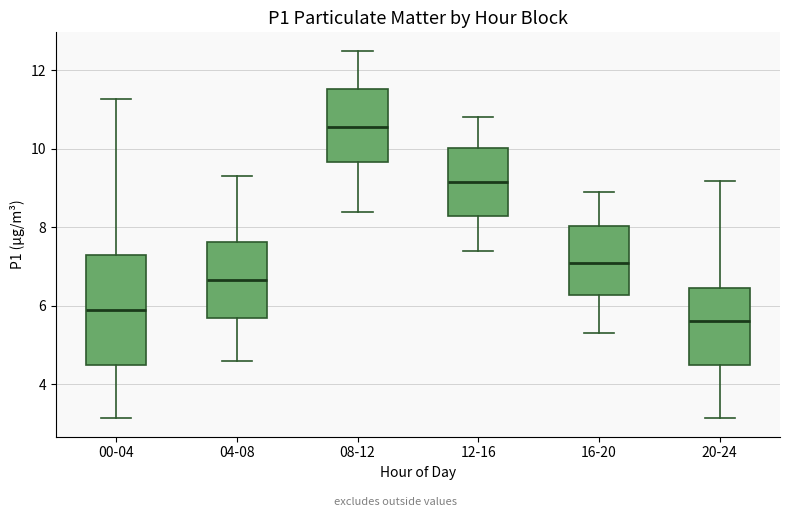

Which box is the tallest, from its lower edge to its upper edge?

00-04